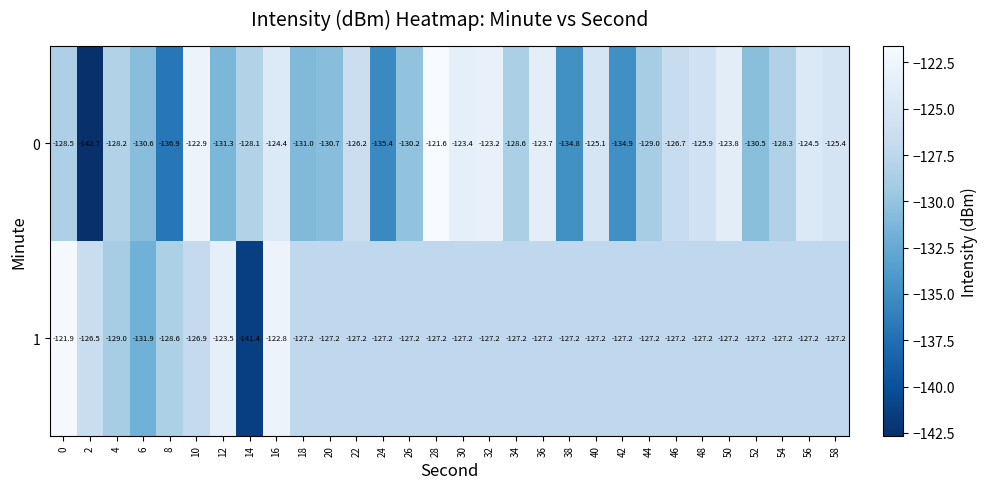

The 1 series shows -127.2 at 42. True or false?

True